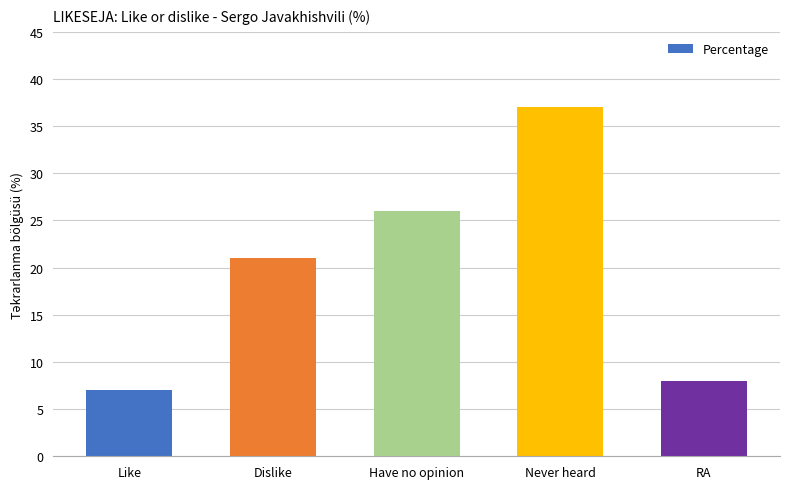

At which label is the value closest to 22?

Dislike